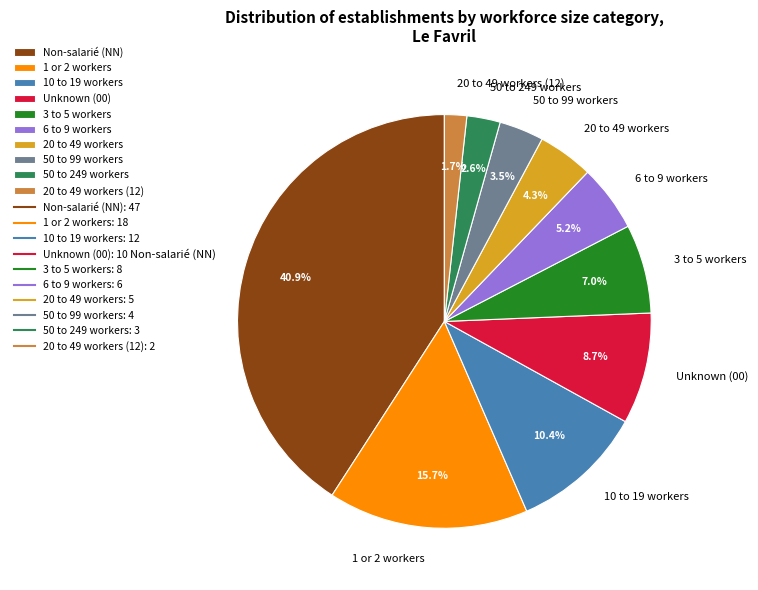

To the nearest percent, what is the difference between the largest and smallest slice percentages?

39%